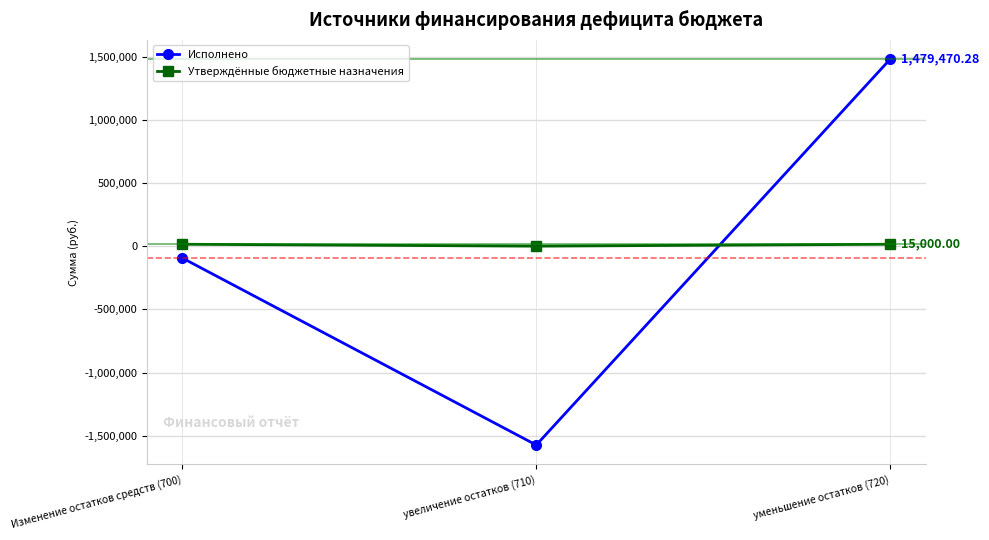

What are all the series names shown in the legend?

Исполнено, Утверждённые бюджетные назначения